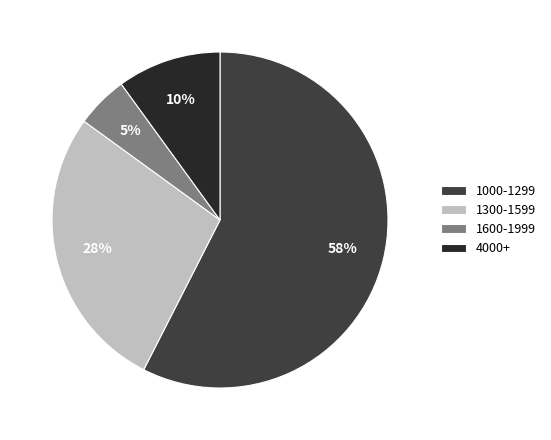

Is it true that 4000+ is 10% of the pie?

True